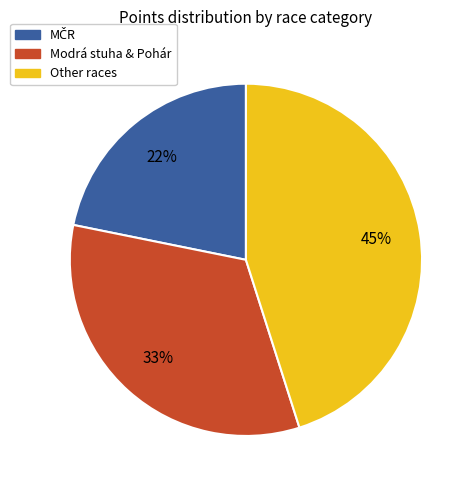

Does any single category account for the majority?

No